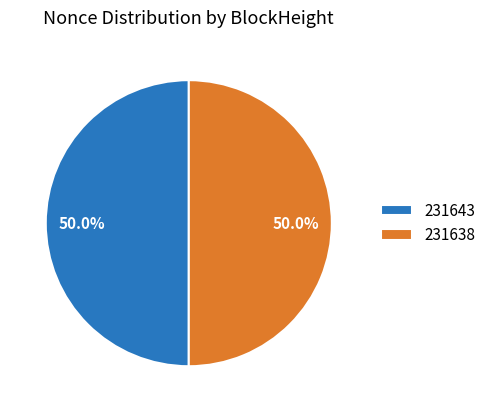

What percentage is NOT represented by 231638?

50.0%